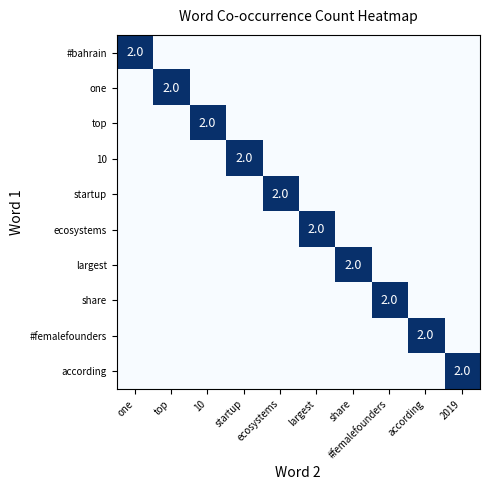

How many data points in #femalefounders are above 0?

1